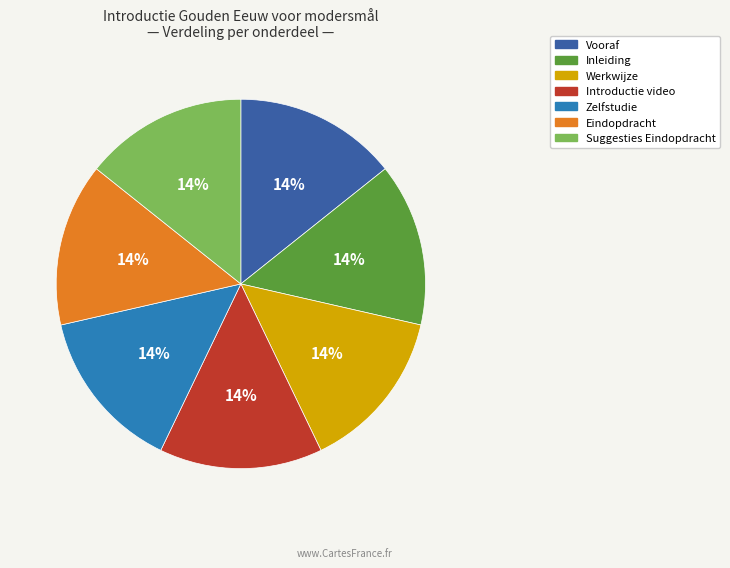

To the nearest percent, what is the combined percentage of Suggesties Eindopdracht and Zelfstudie?

29%